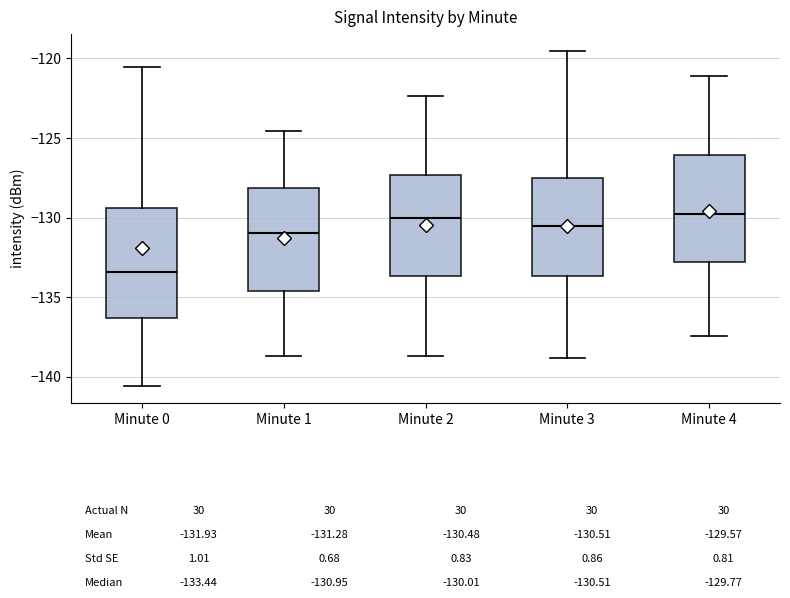

Which box's median line is the lowest?

Minute 0